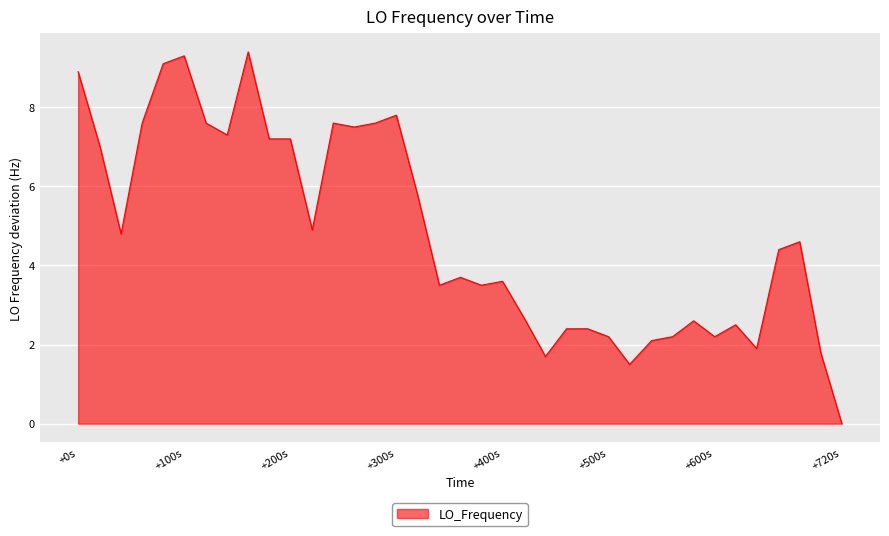

What is the maximum value shown in the chart?

9.4